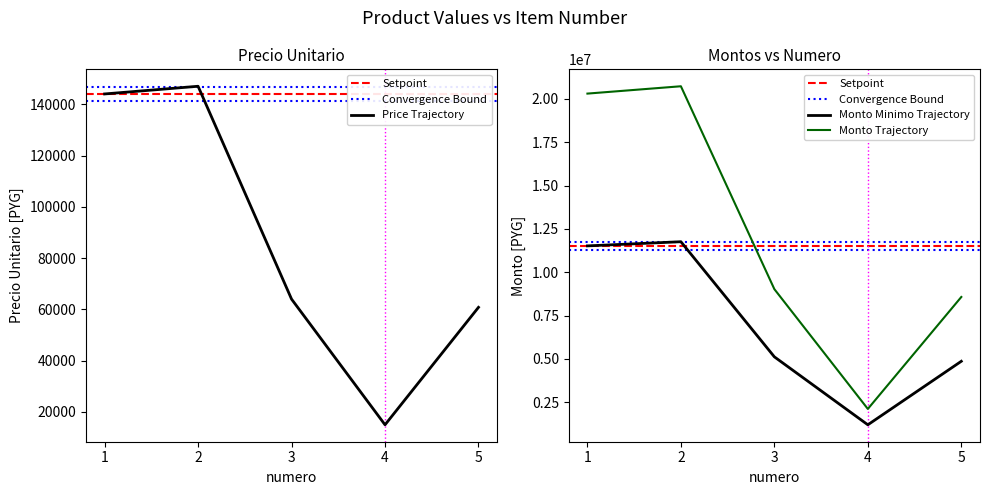

True or false: monto_minimo and precio_unitario intersect in this chart.

False